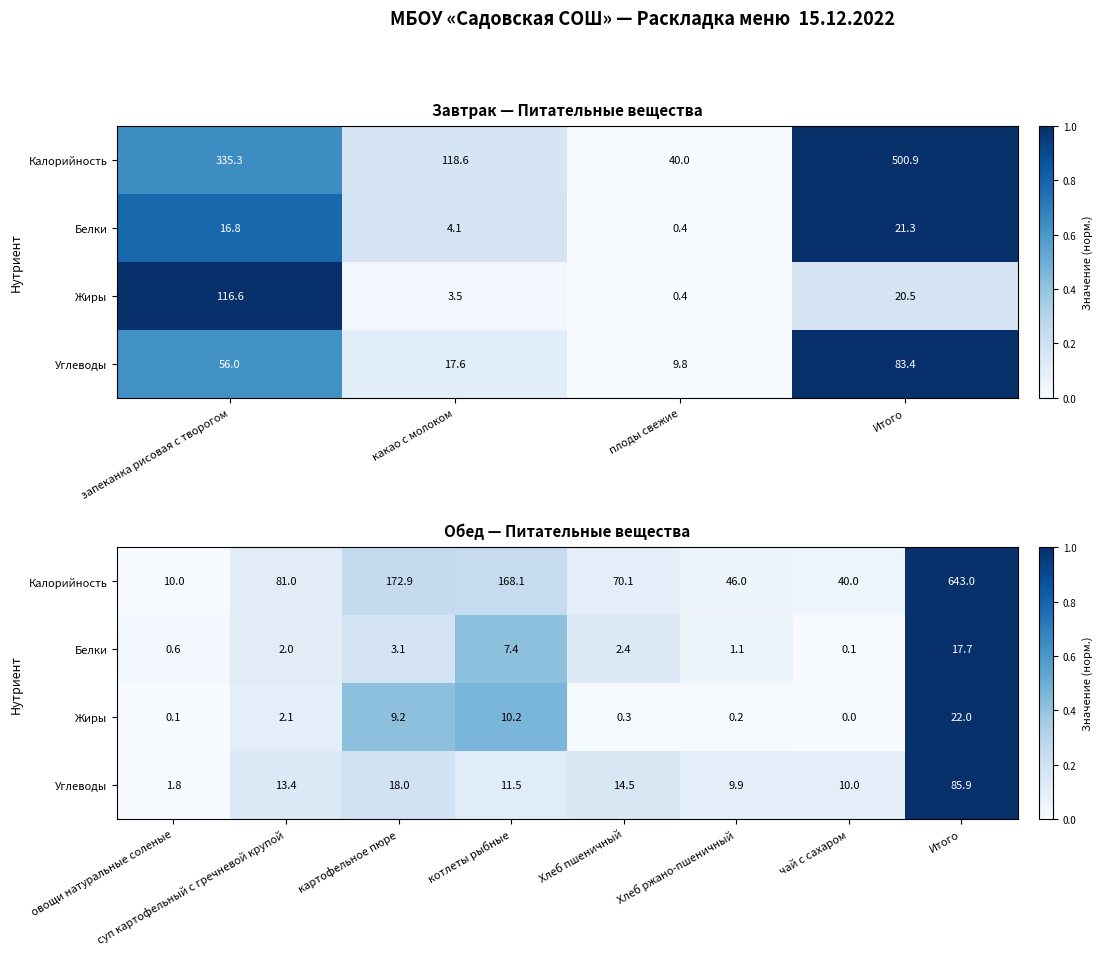

At which label does Калорийность reach its peak?

Итого